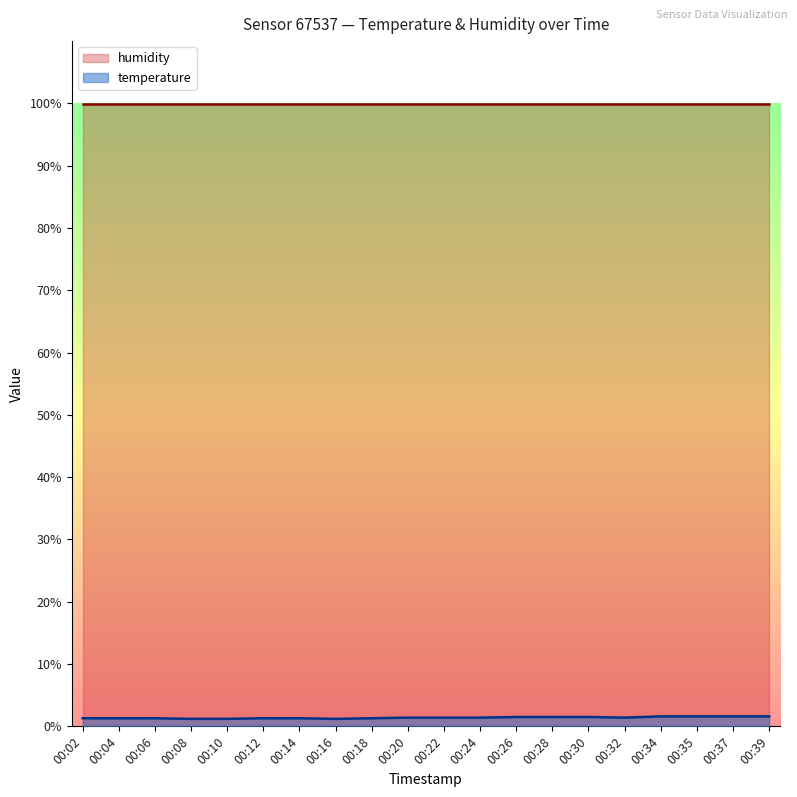

What is the change in value from 00:28 to 00:34?

+0.1